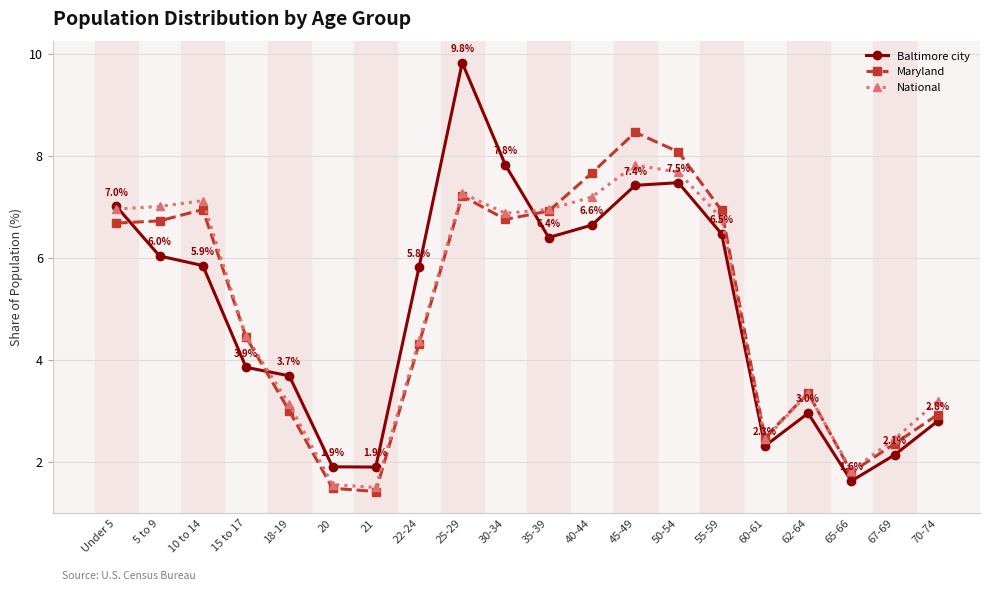

What is the difference between the maximum and minimum values in the Maryland series?

7.0